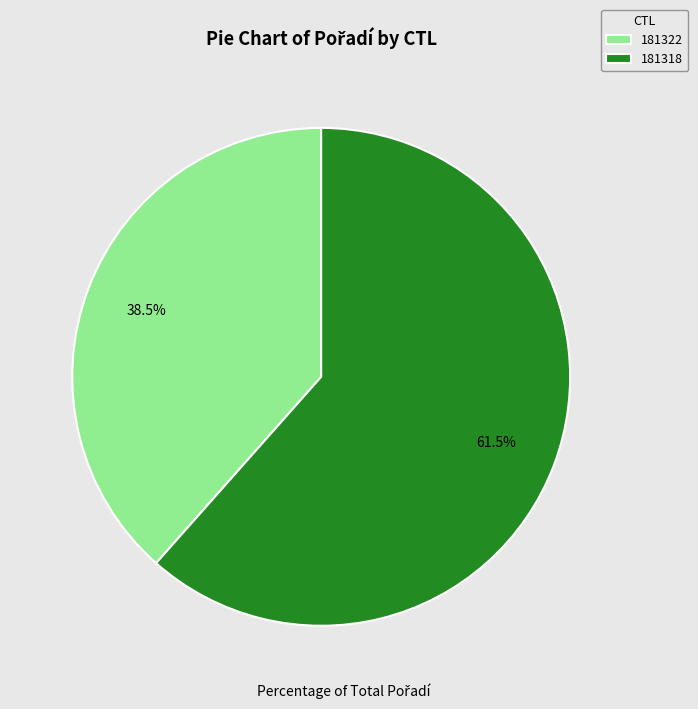

How many slices are in this pie chart?

2